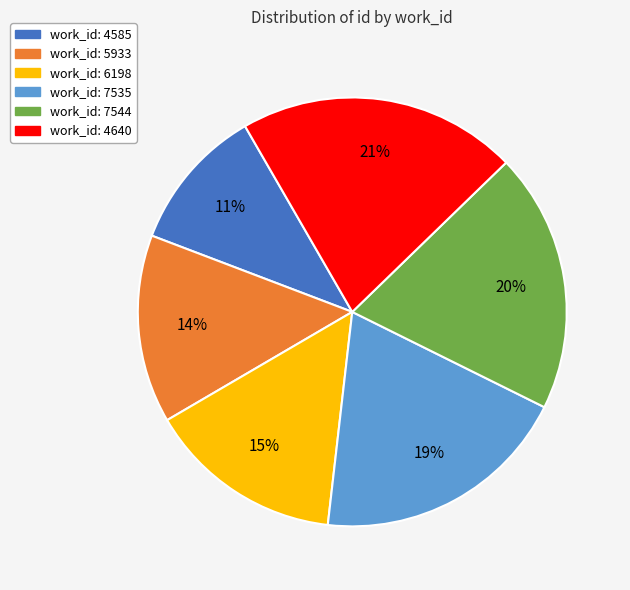

To the nearest percent, what is the difference between the largest and smallest slice percentages?

10%